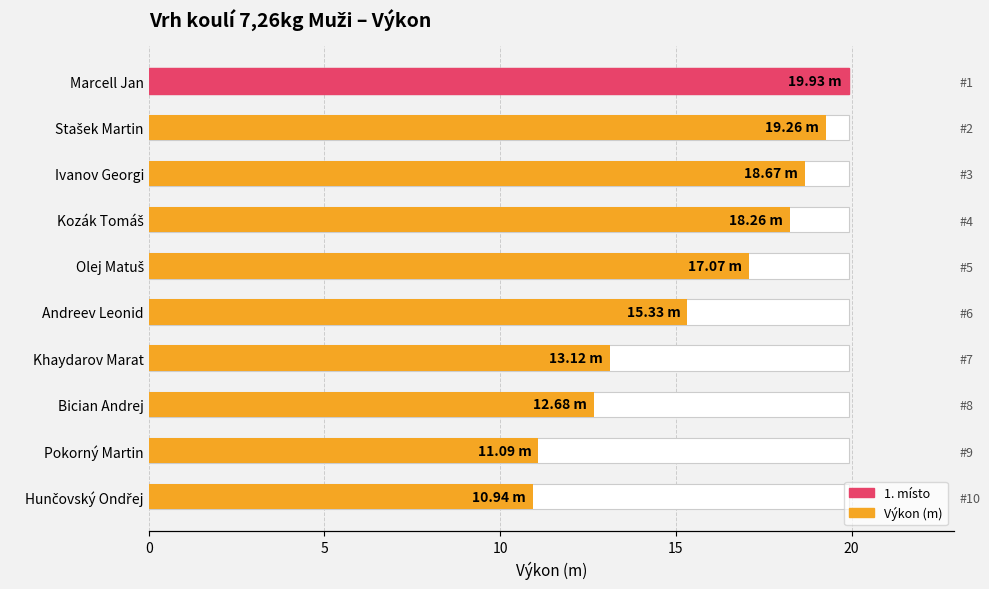

Approximately how many times larger is the value at Marcell Jan compared to Hunčovský Ondřej?

1.8